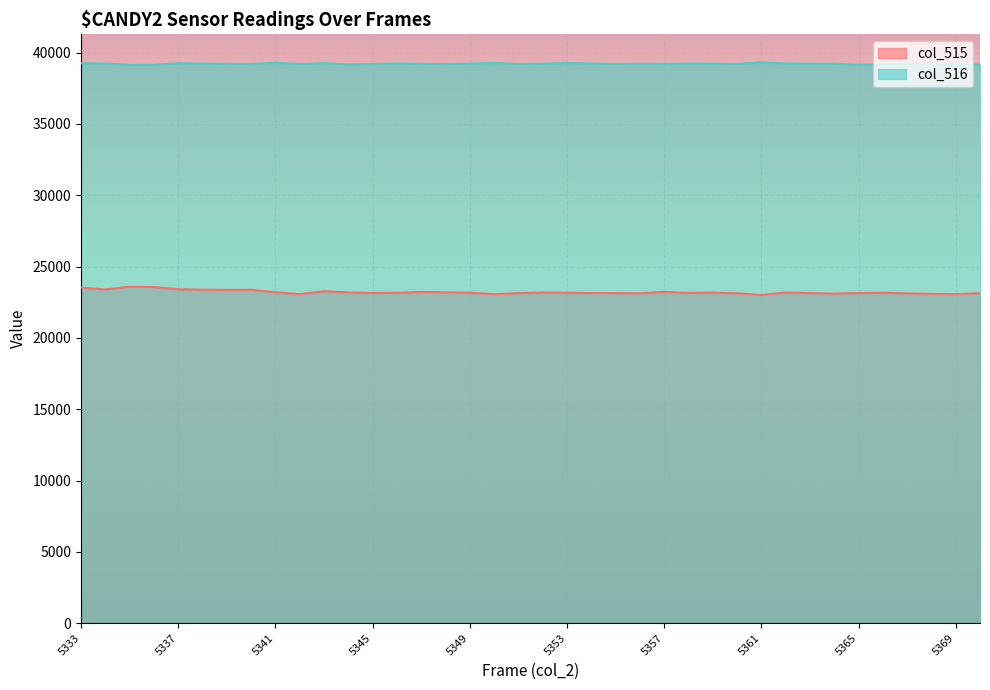

At which category is the sum across all series the highest?

5333